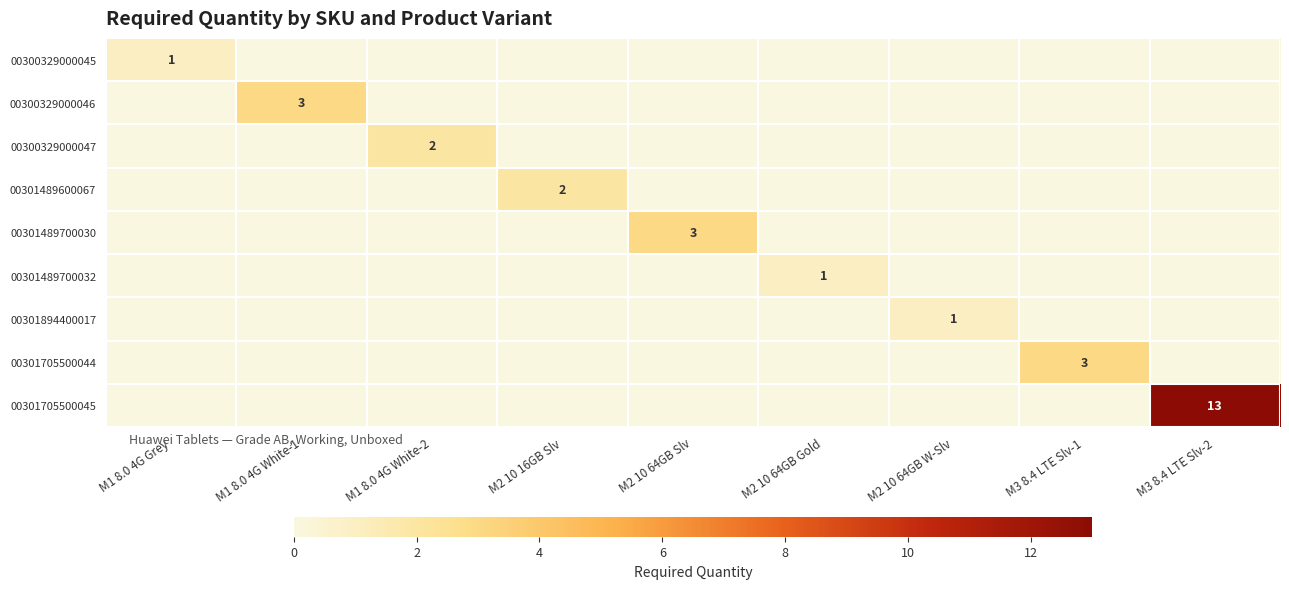

True or false: 00301894400017 has a value of 2 at M2 10 64GB W-Slv.

False